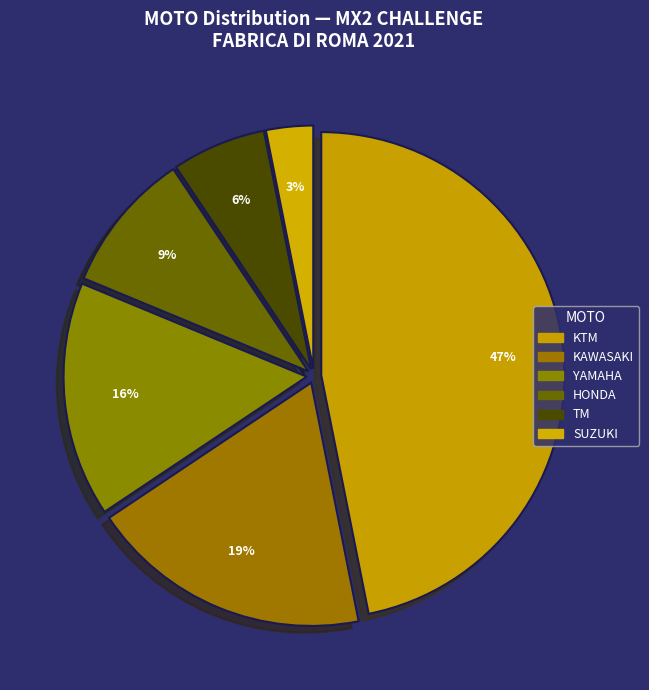

To the nearest percent, what percentage of the pie is KAWASAKI?

19%